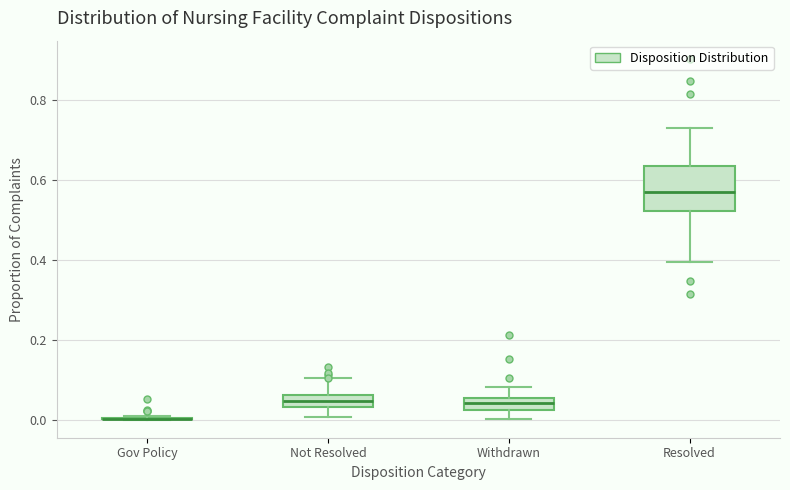

Which box is the tallest, from its lower edge to its upper edge?

Resolved